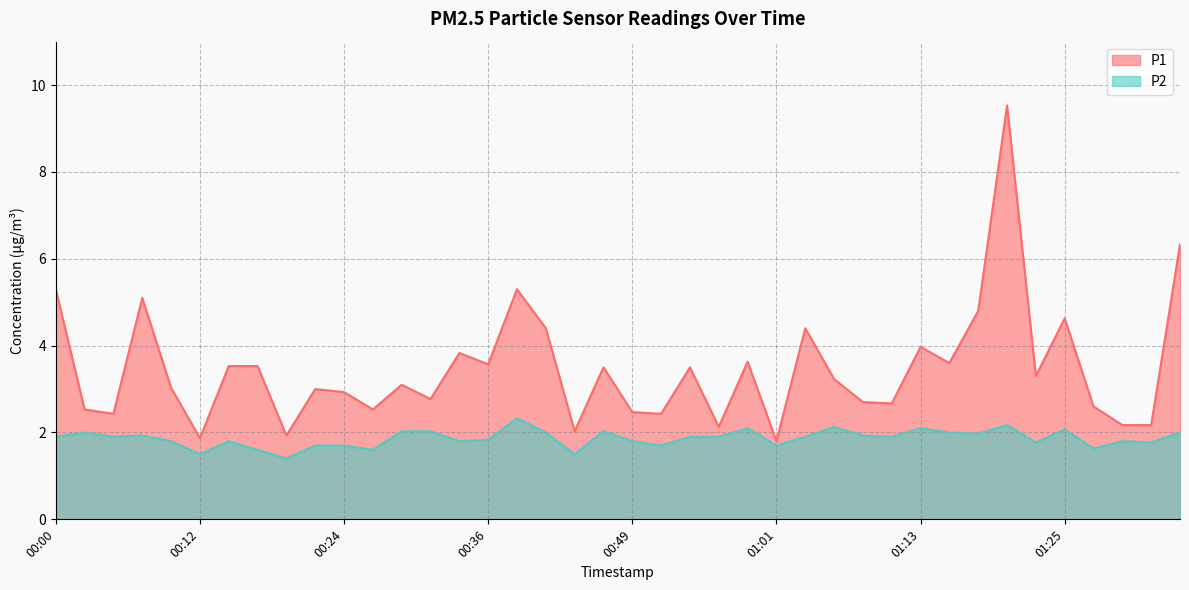

Where is the first local minimum for P1?

00:05